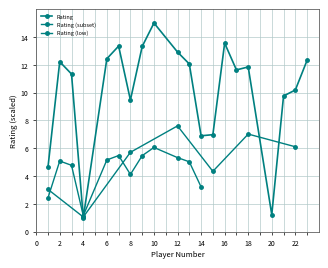

What is the minimum value shown in the chart?

1.0